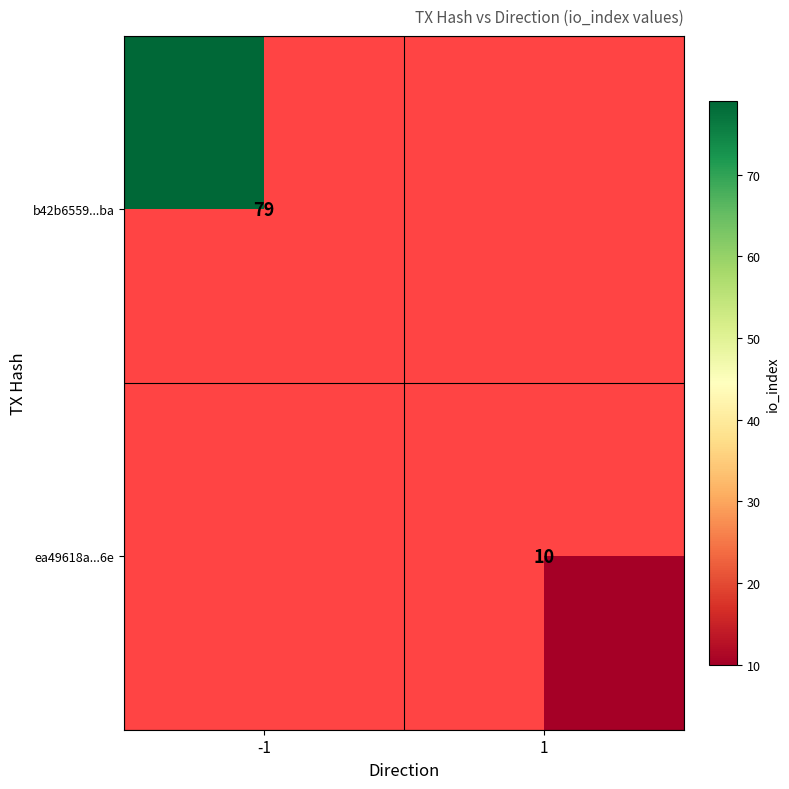

Which label corresponds to the smallest value in the chart?

1